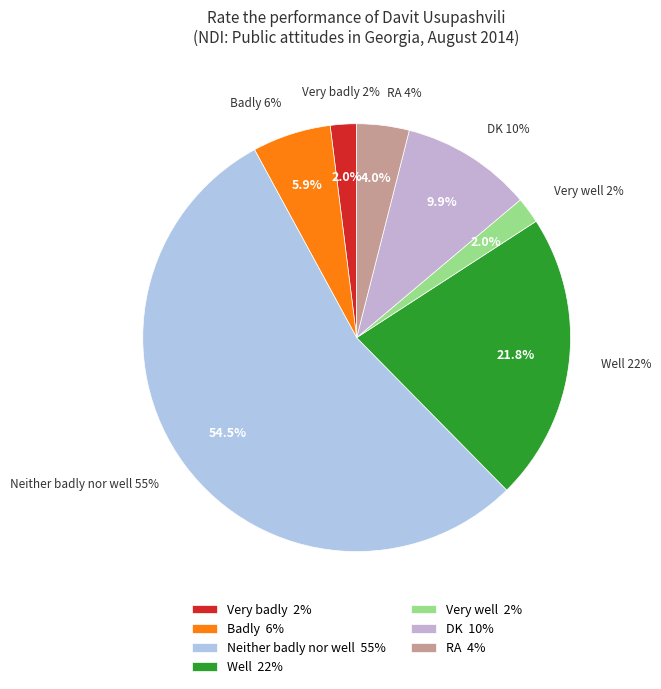

How many segments does this pie chart have?

7